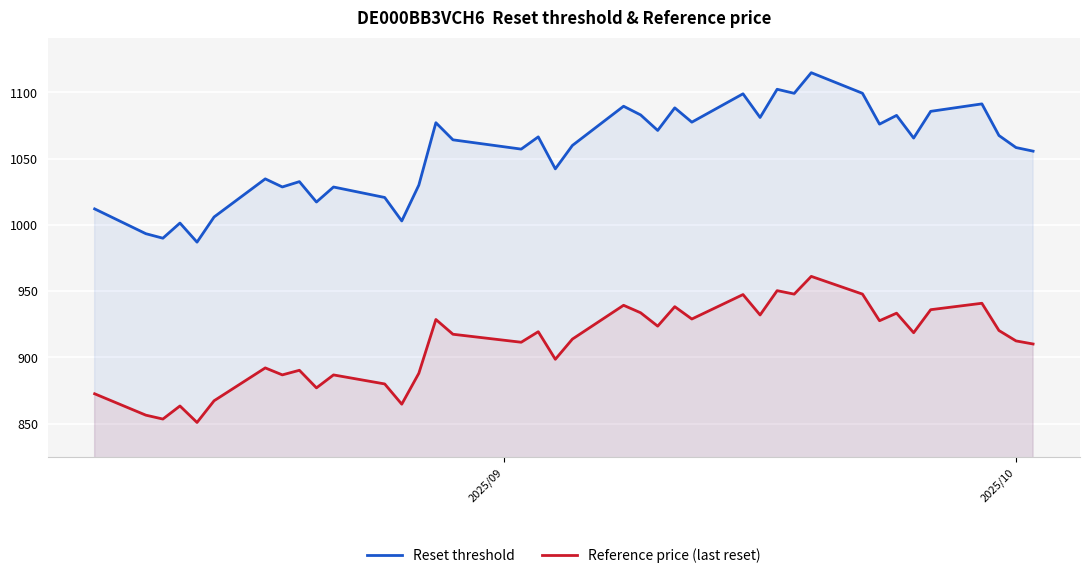

True or false: Reference price (last reset) and Reset threshold cross at least once.

False